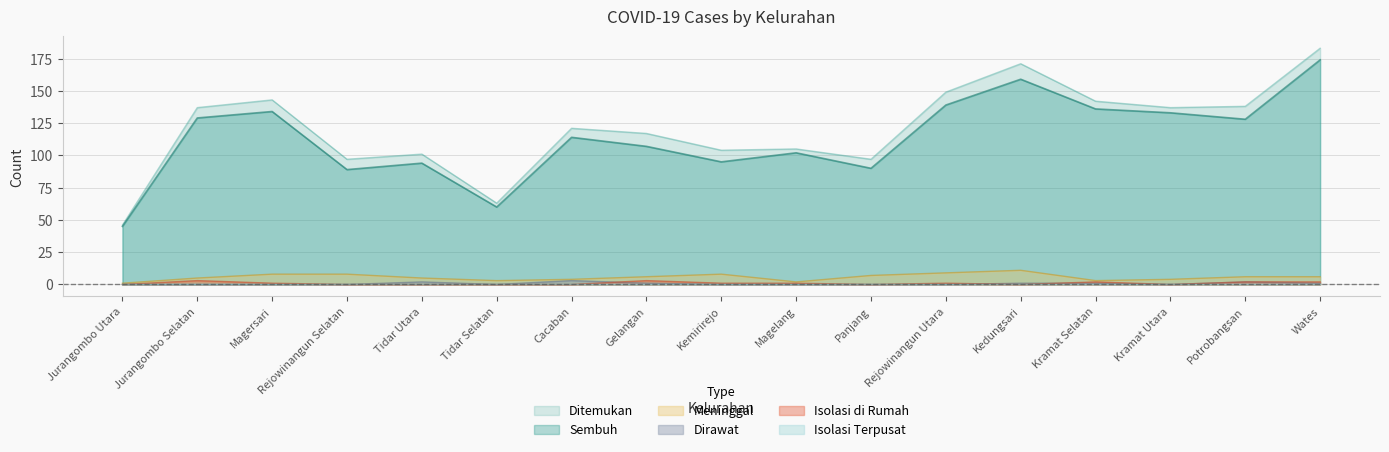

Reading right to left, transcribe all the data shown in this chart.

Sembuh: 174	128	133	136	159	139	90	102	95	107	114	60	94	89	134	129	45
Ditemukan: 183	138	137	142	171	149	97	105	104	117	121	63	101	97	143	137	46
Meninggal: 6	6	4	3	11	9	7	2	8	6	4	3	5	8	8	5	1
Dirawat: 1	2	0	1	1	0	0	0	0	1	3	0	2	0	0	0	0
Isolasi di Rumah: 2	2	0	2	0	1	0	1	1	3	0	0	0	0	1	3	0